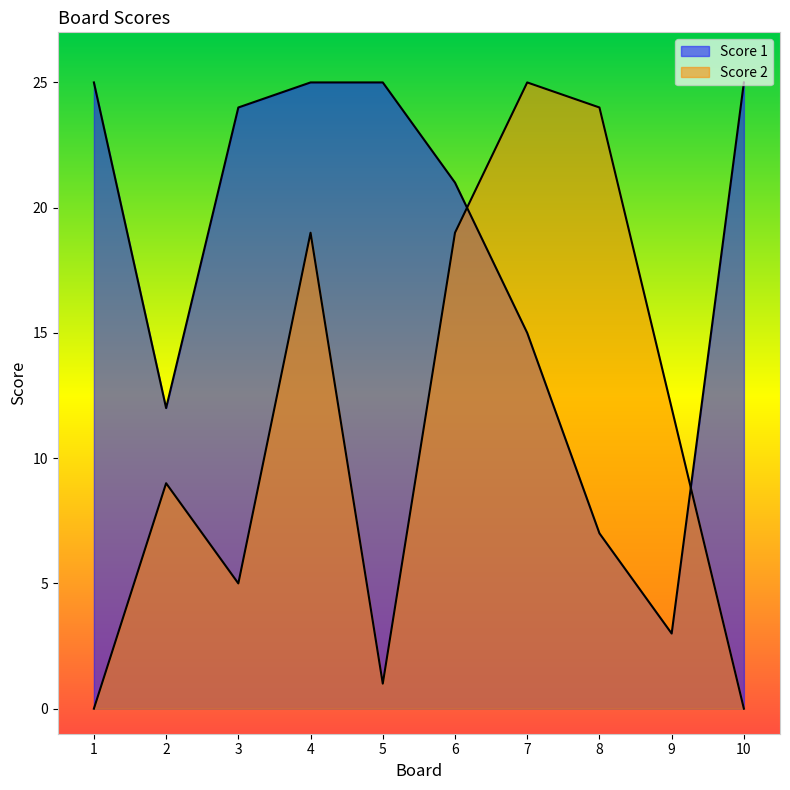

Reading left to right, list all the values displayed in this chart.

Score 2: 0	9	5	19	1	19	25	24	12	0
Score 1: 25	12	24	25	25	21	15	7	3	25